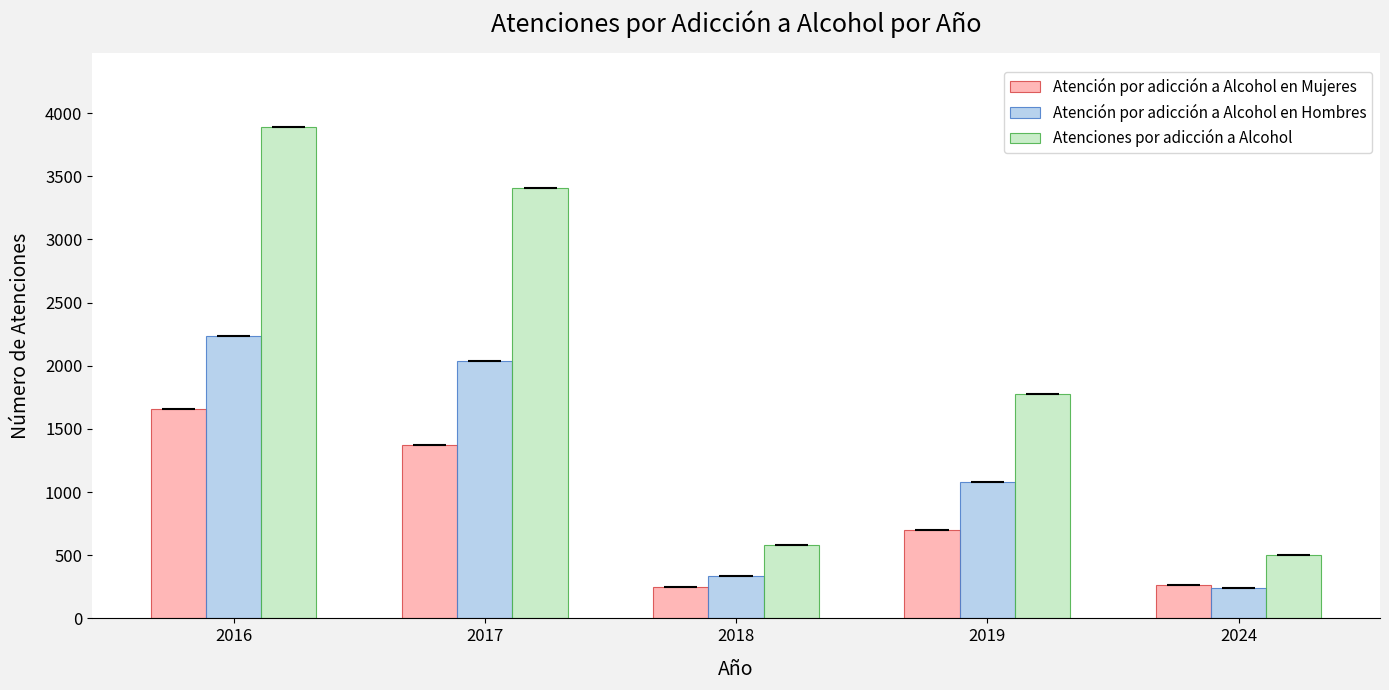

What are all the series names shown in the legend?

Atención por adicción a Alcohol en Mujeres, Atención por adicción a Alcohol en Hombres, Atenciones por adicción a Alcohol